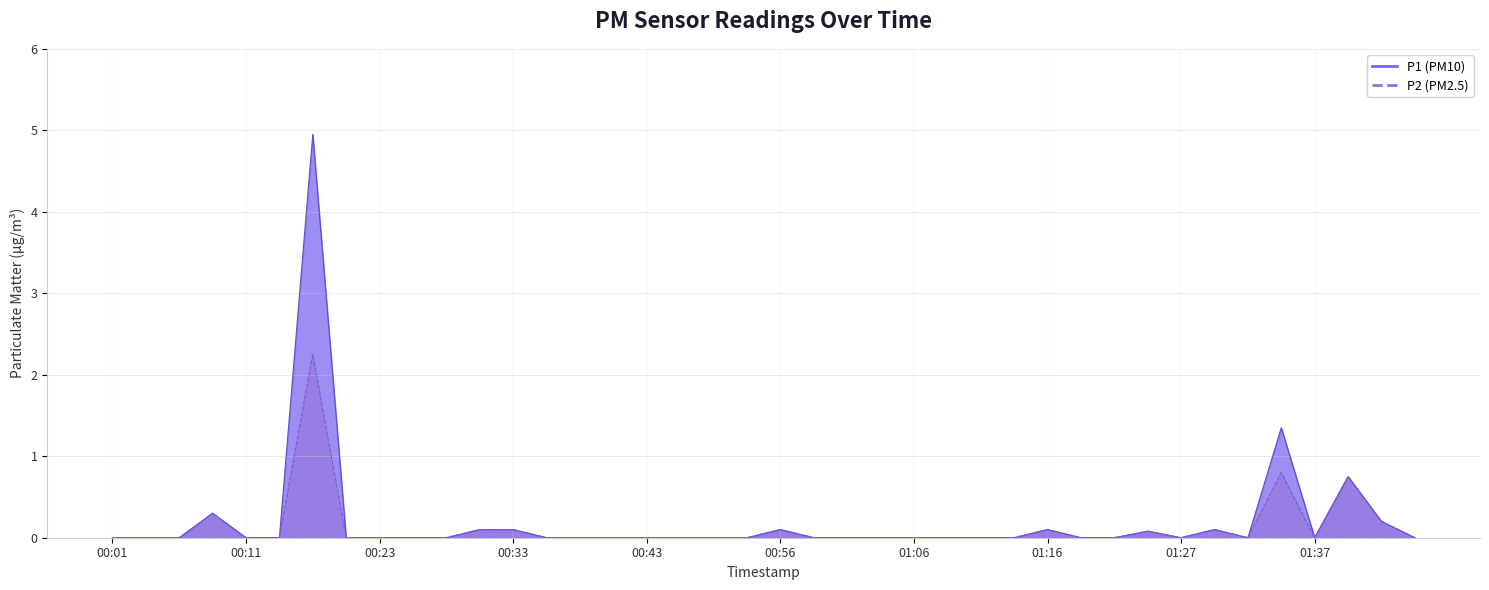

True or false: P1 and P2 cross at least once.

False